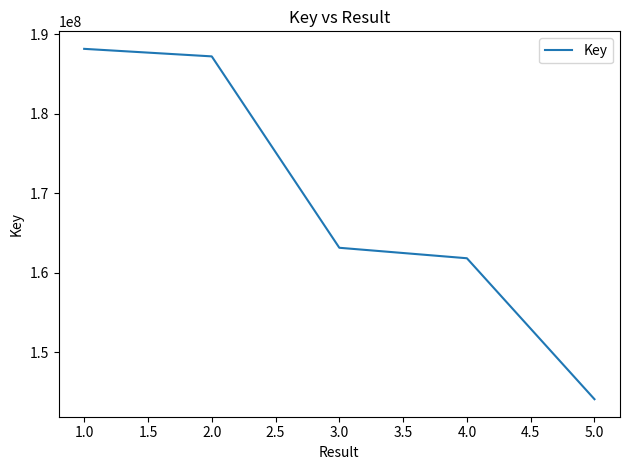

Where is the data nearest to the value 166110621?

3.0